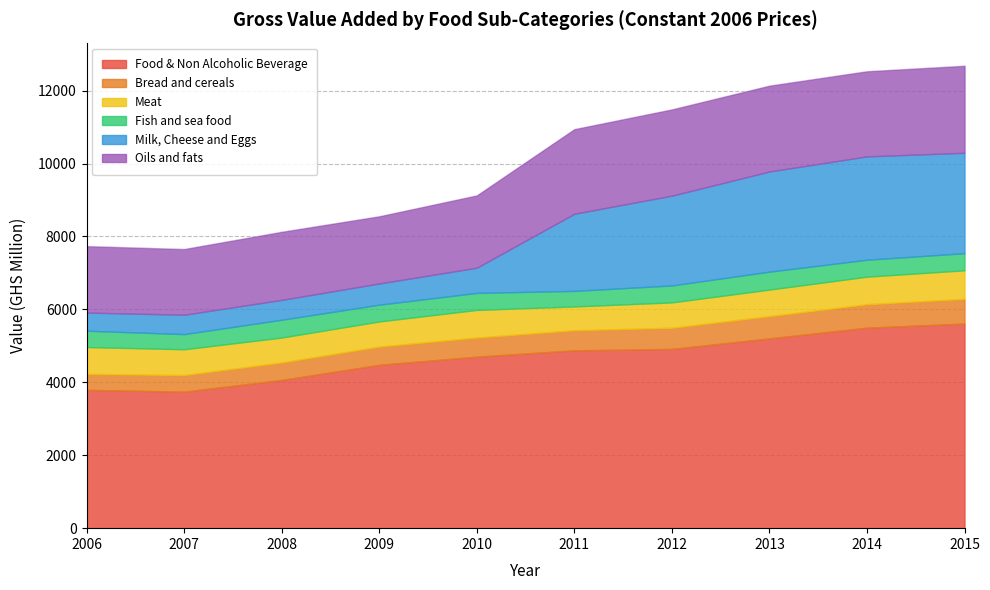

What is the minimum value shown in the chart?

415.8